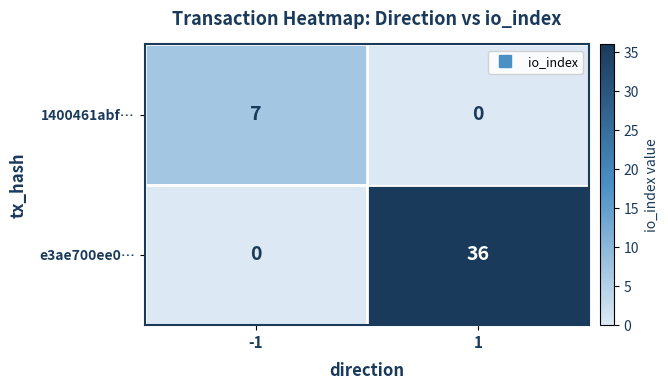

What is the difference between the 1400461abf… values at 1 and -1?

7